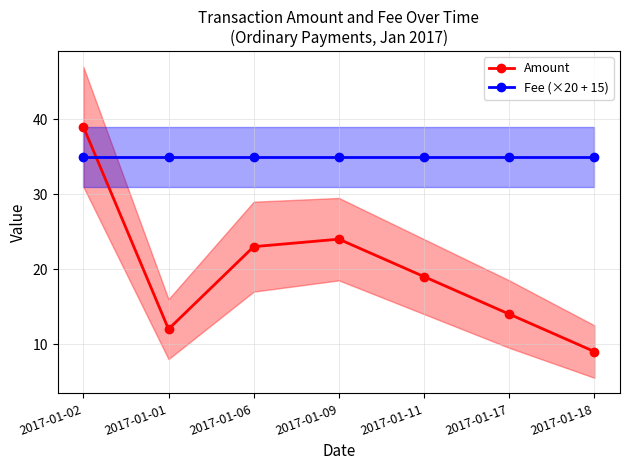

Which category has the highest value across all series?

2017-01-02